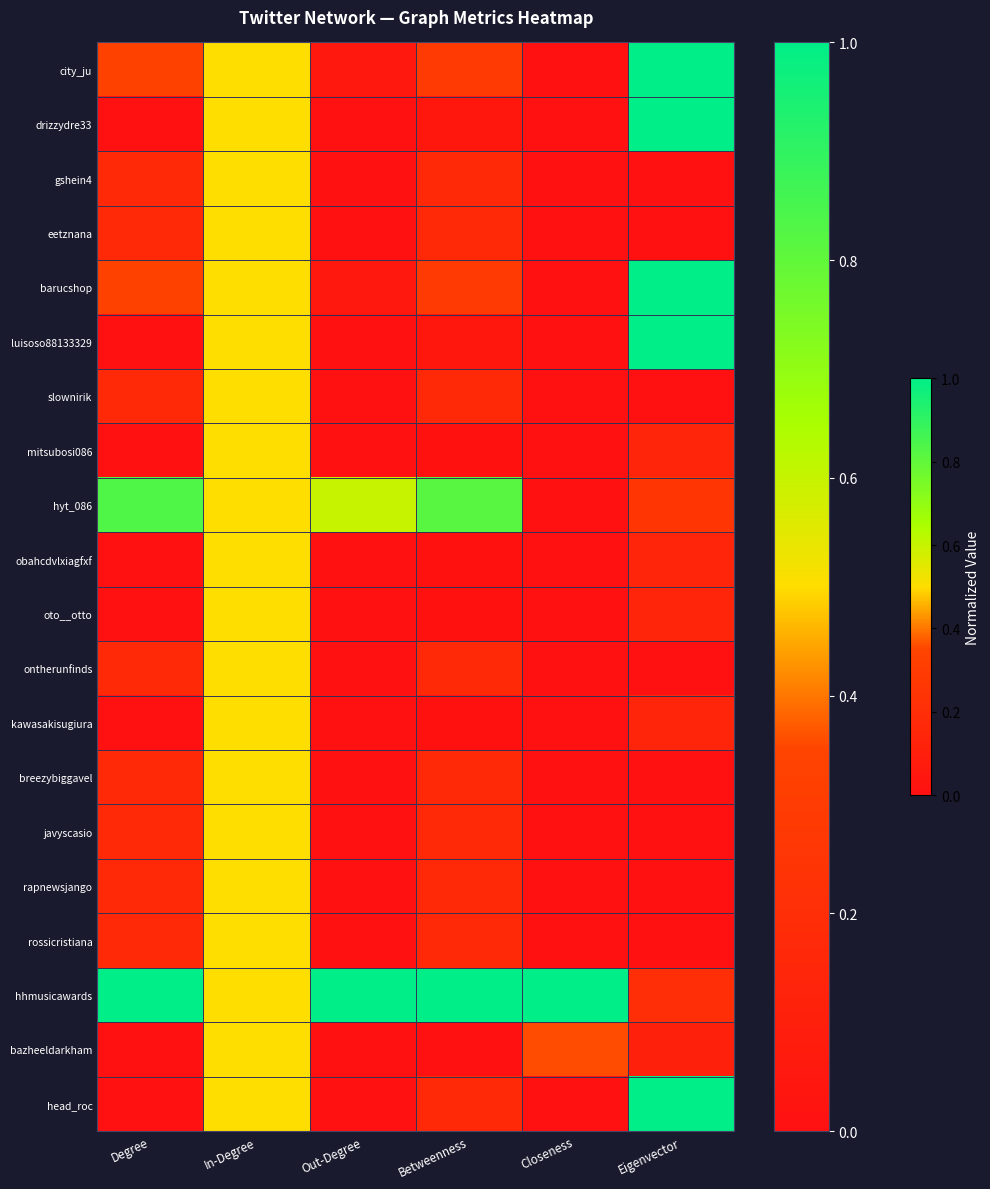

Between Out-Degree and Eigenvector, which series saw the biggest shift?

drizzydre33